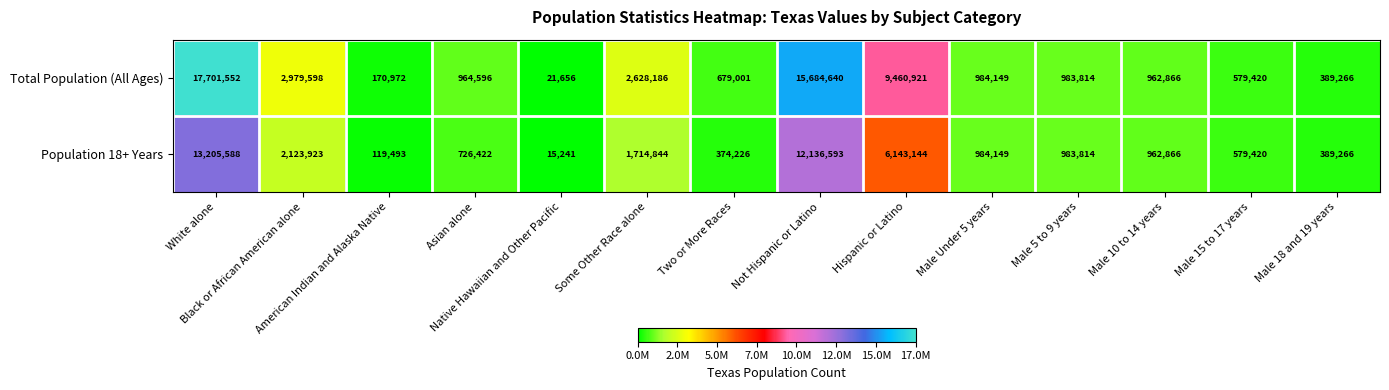

Rank the series by their maximum value, from highest to lowest.

Total Population (All Ages), Population 18+ Years